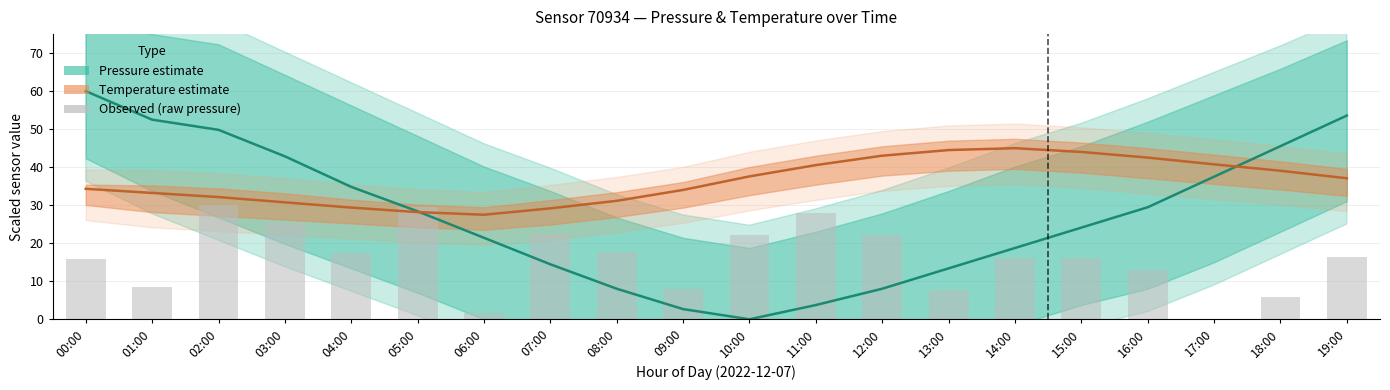

Reading left to right, transcribe all the data shown in this chart.

15.8	8.4	30.0	25.2	17.5	29.4	1.7	22.5	17.8	8.0	22.1	28.1	22.1	7.8	16.1	16.0	13.0	0.0	5.9	16.5